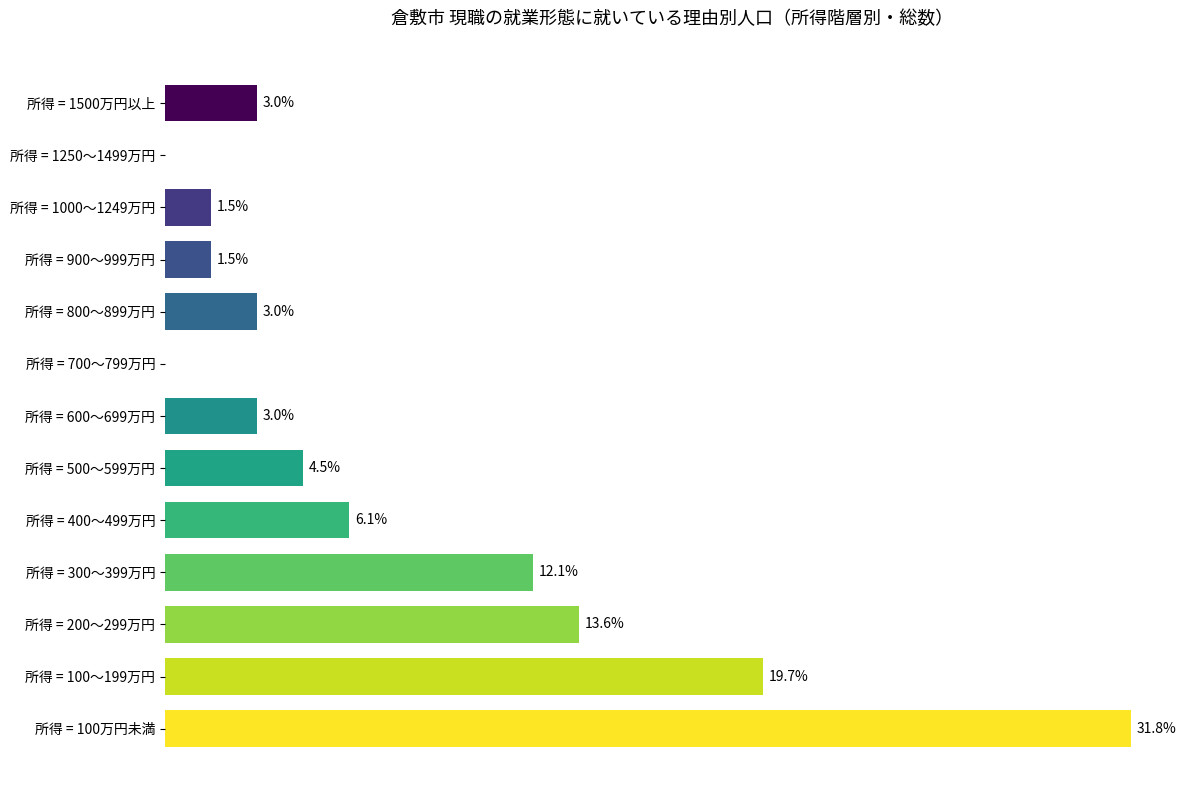

At which category does the chart reach its peak across all series?

所得 = 100万円未満